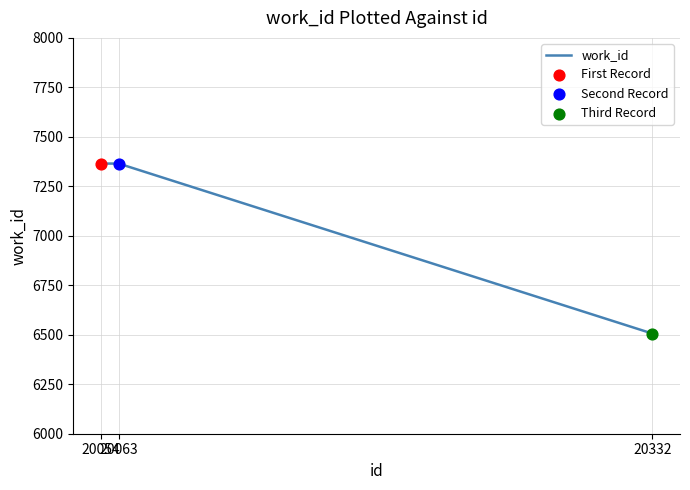

What is the change in value from 20063 to 20332?

-859